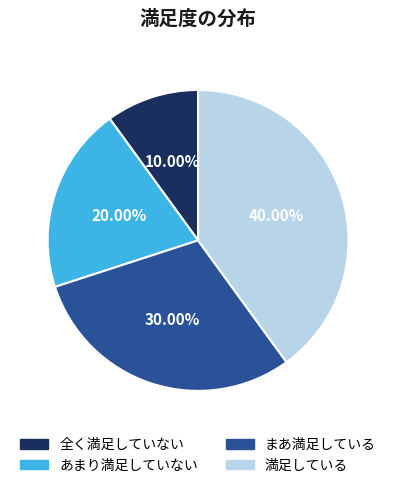

To the nearest percent, what is the difference between the largest and smallest slice percentages?

30%